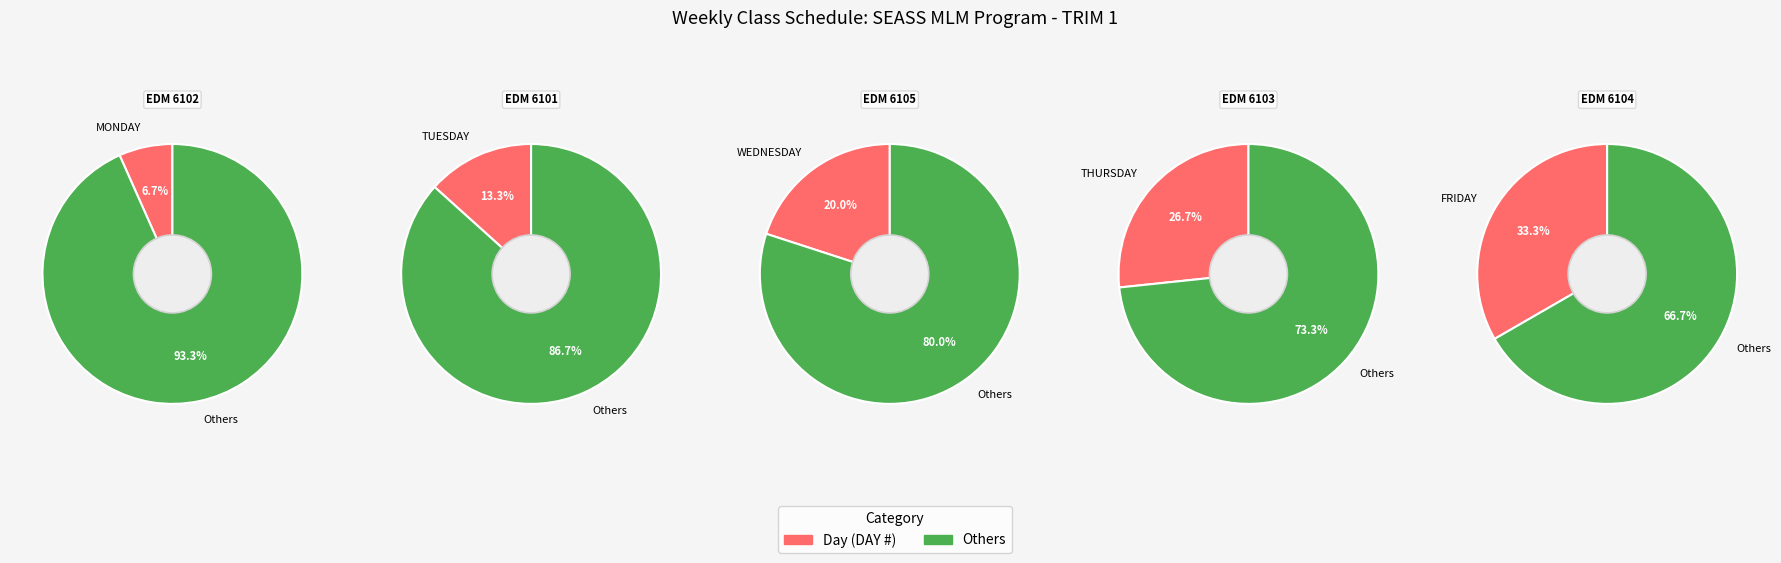

To the nearest percent, what portion does FRIDAY represent?

33%